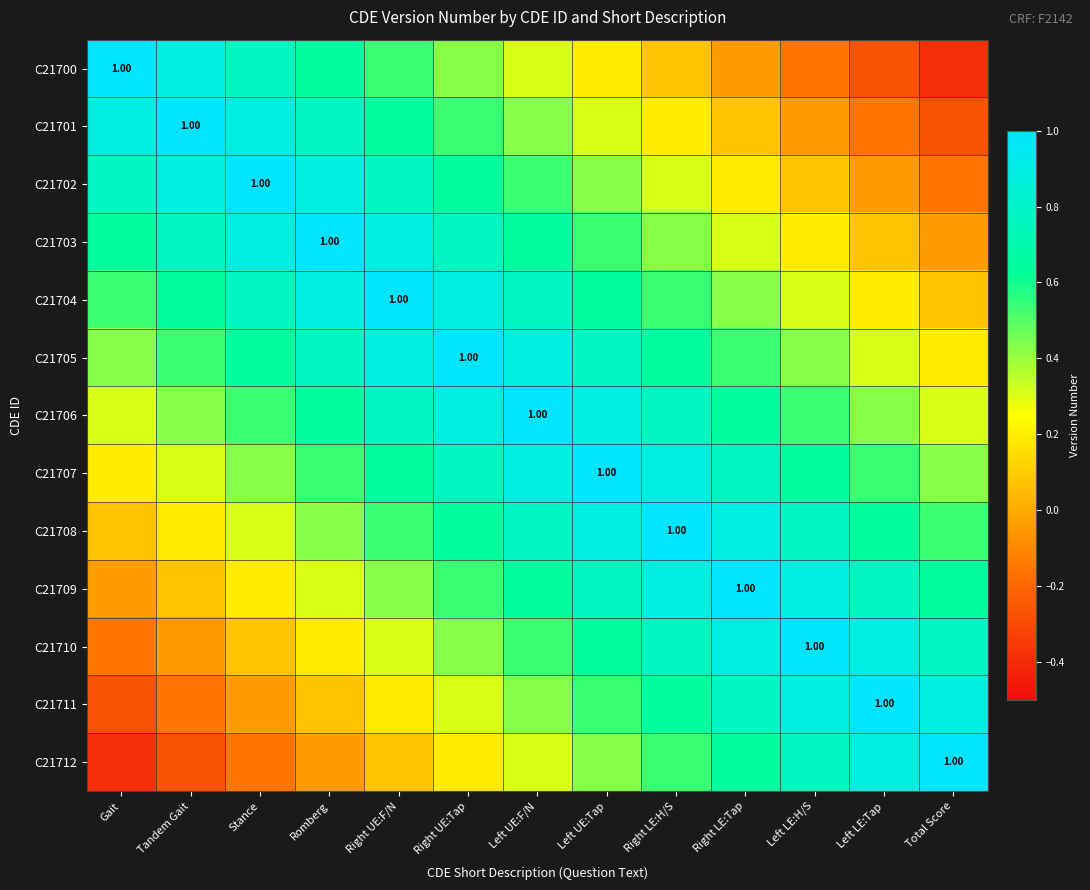

What is the difference between the maximum and minimum values in the C21702 series?

1.2